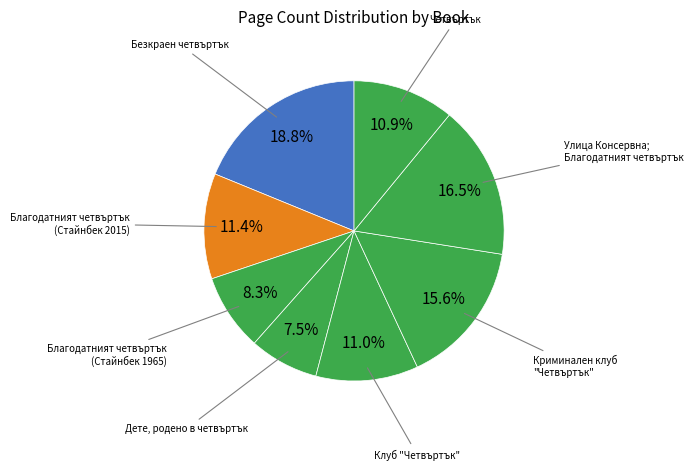

How many segments does this pie chart have?

8